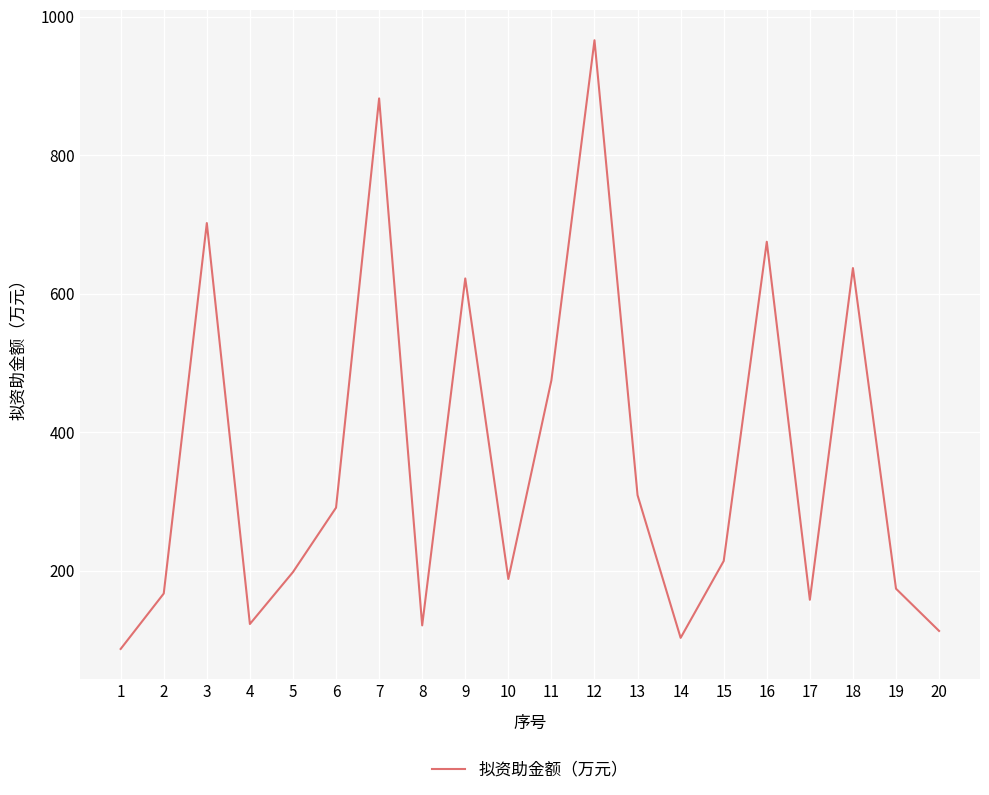

Does the chart have visible grid lines?

Yes